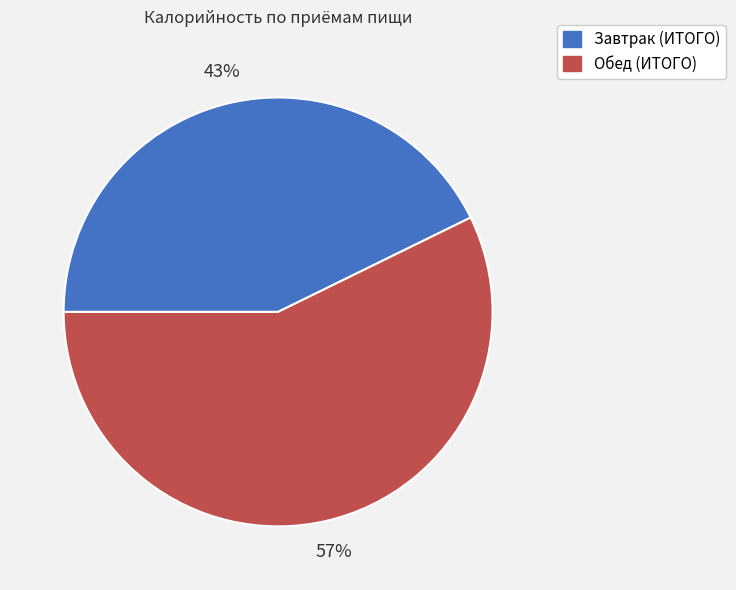

Does any single category account for the majority?

Yes